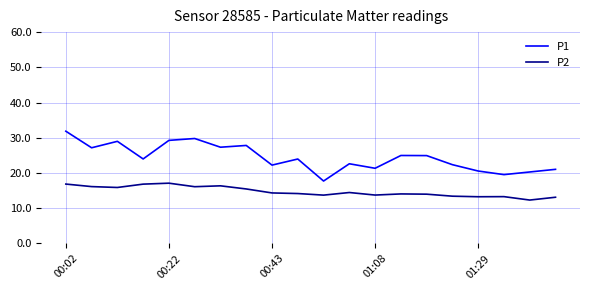

What is the difference between the maximum and minimum values in the P2 series?

4.8